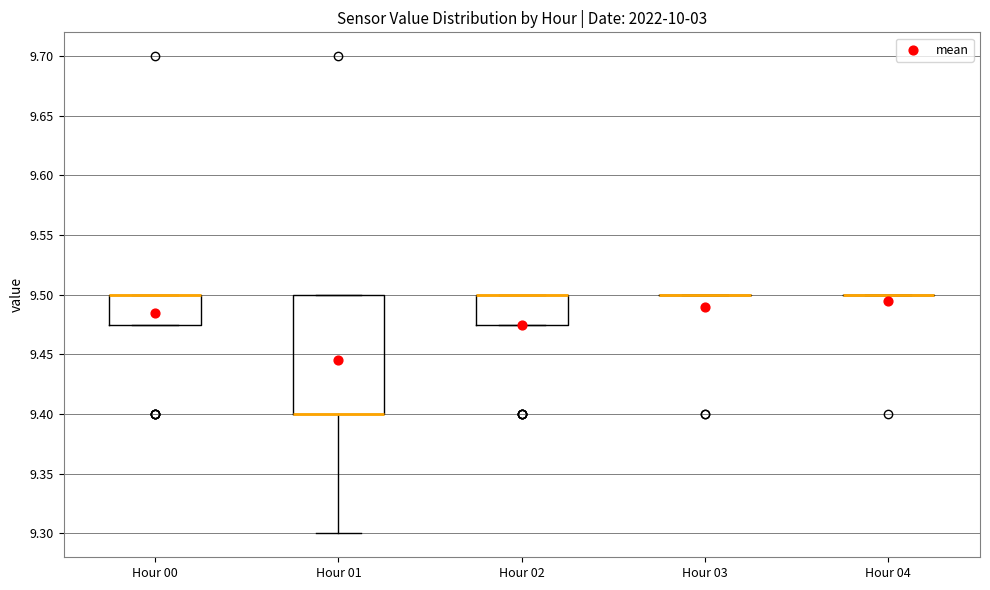

Comparing the boxes themselves (not the whiskers), which one is the tallest?

Hour 01